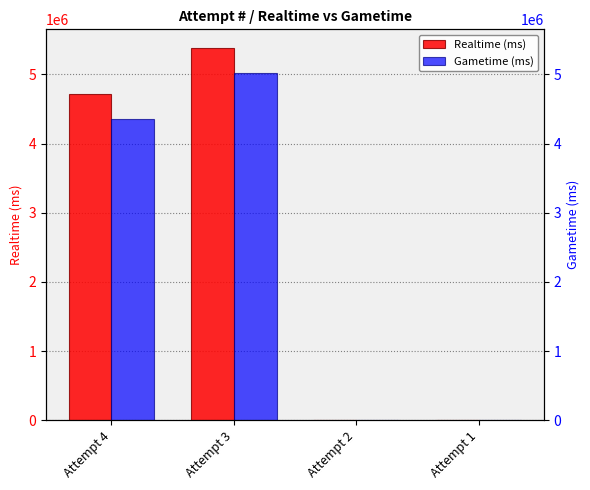

The value of Gametime (ms) at Attempt 2 is 2145104. True or false?

False